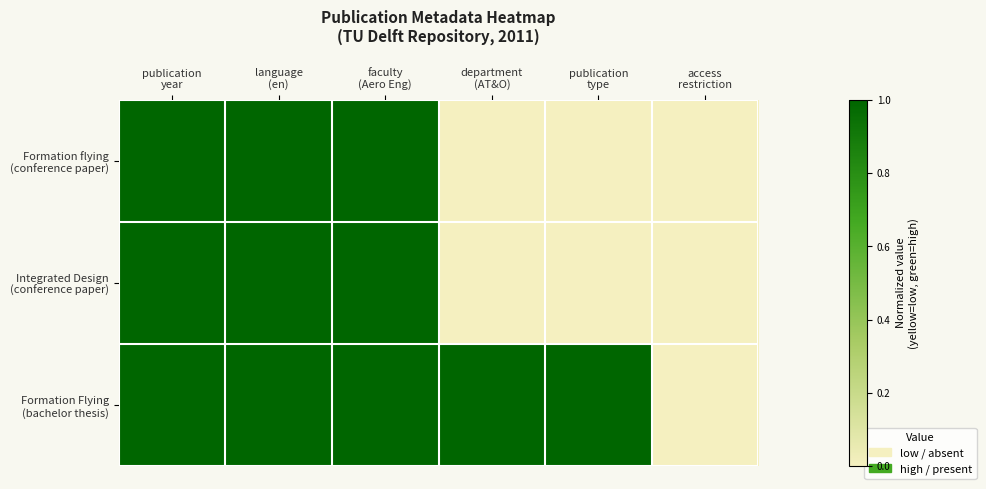

Between access
restriction and publication
year, which is larger?

publication
year